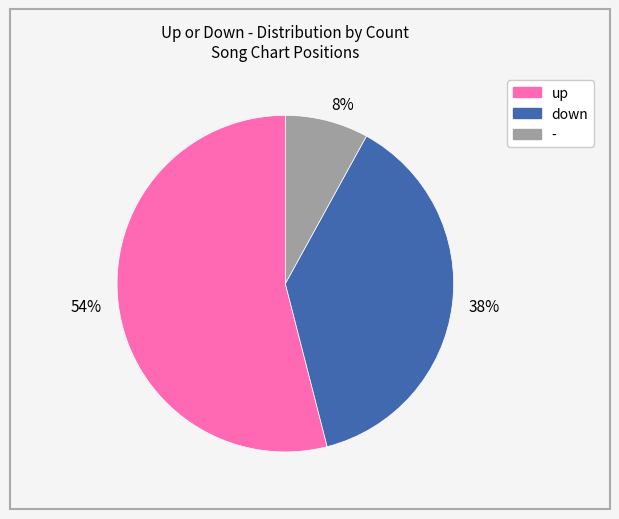

Count the number of slices in the pie.

3